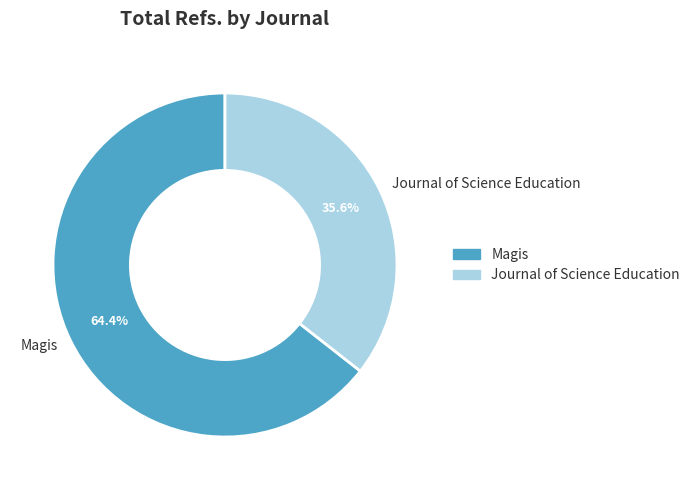

Does Magis represent more than half of the total?

Yes